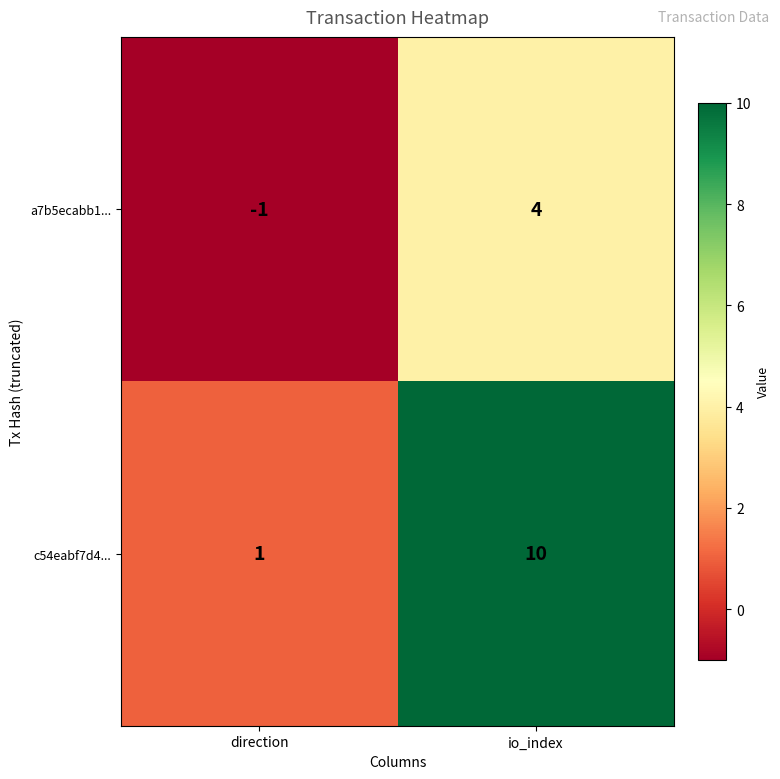

True or false: c54eabf7d4... has a value of 3 at io_index.

False